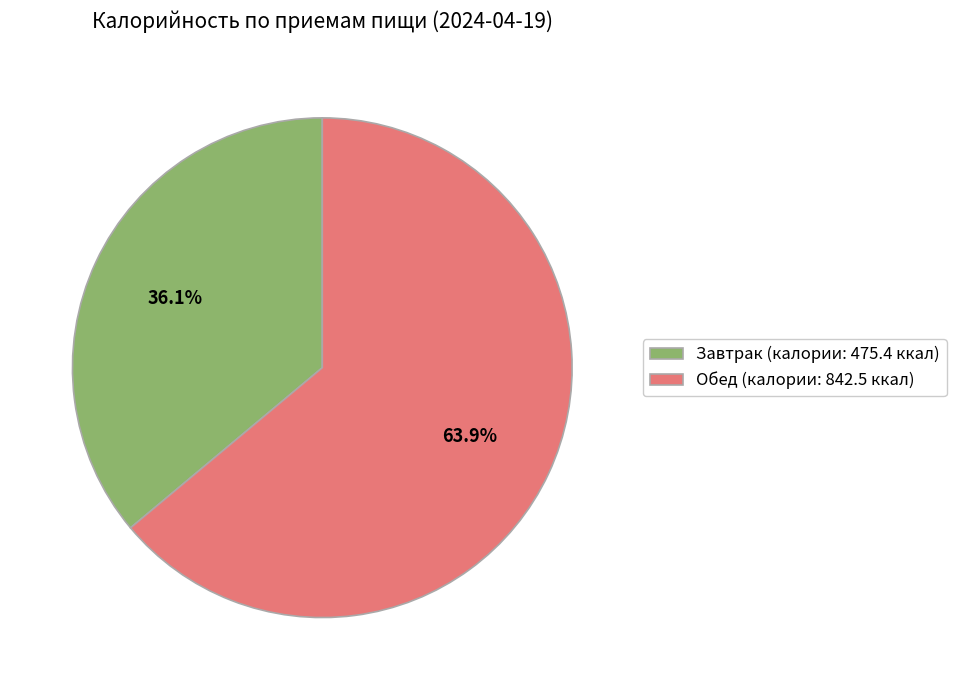

Rank the categories by value from lowest to highest.

Завтрак (калории: 475.4 ккал), Обед (калории: 842.5 ккал)